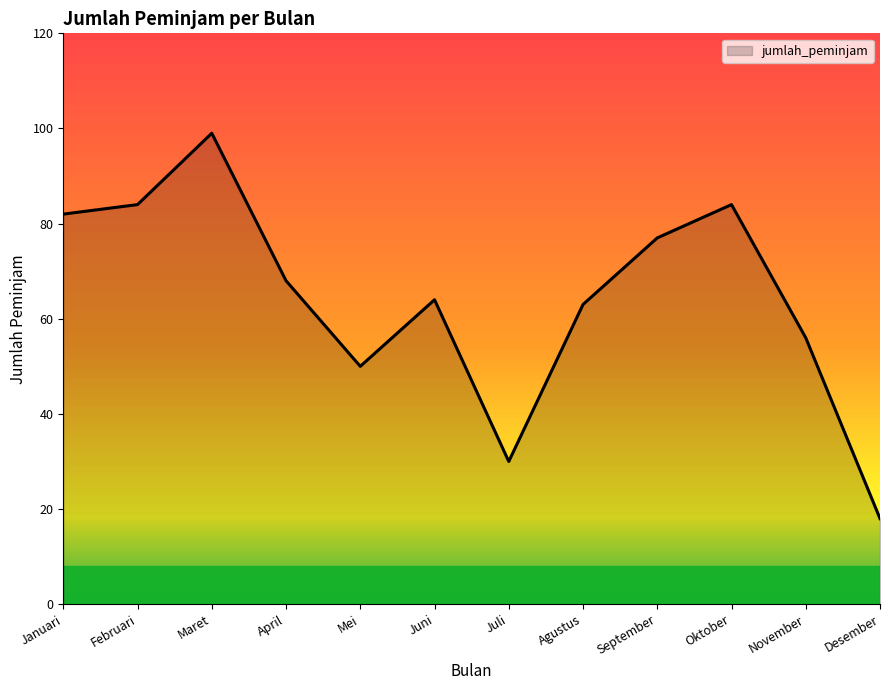

Reading right to left, extract all data points from this chart.

Desember=18	November=56	Oktober=84	September=77	Agustus=63	Juli=30	Juni=64	Mei=50	April=68	Maret=99	Februari=84	Januari=82